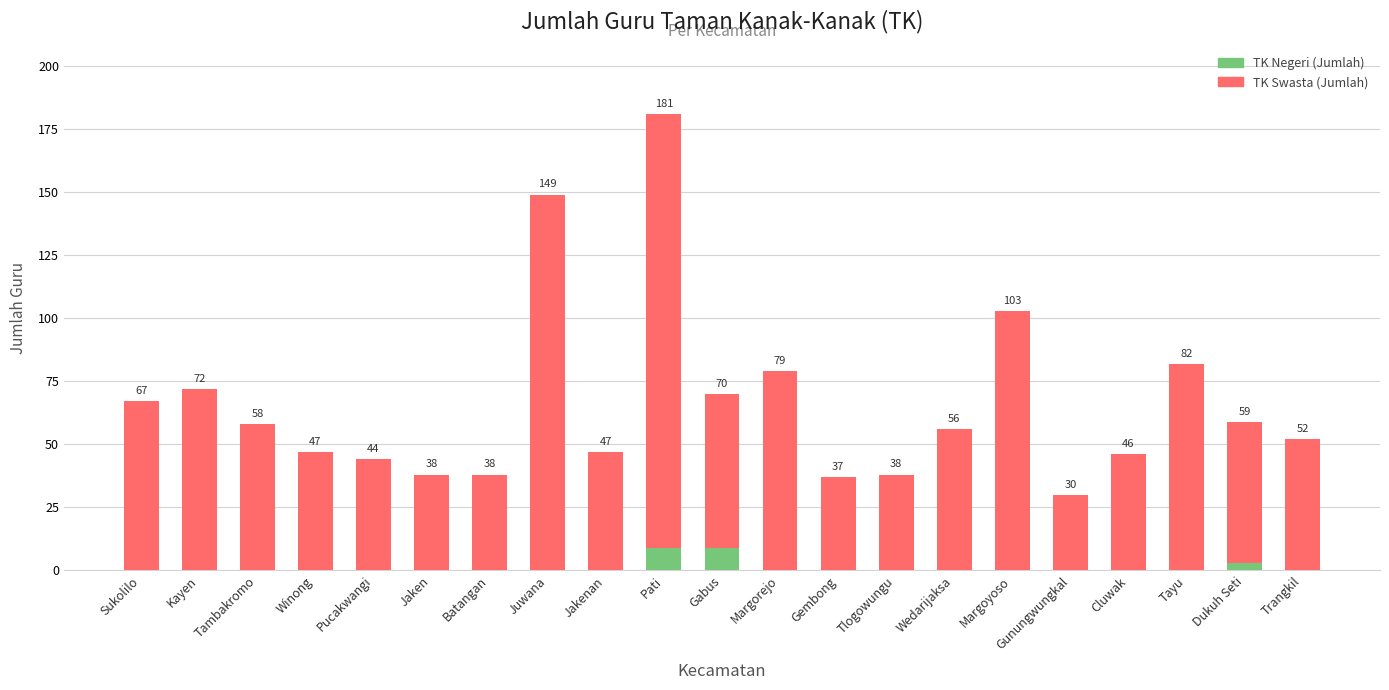

What is the sum of all TK Negeri (Jumlah) values?

21